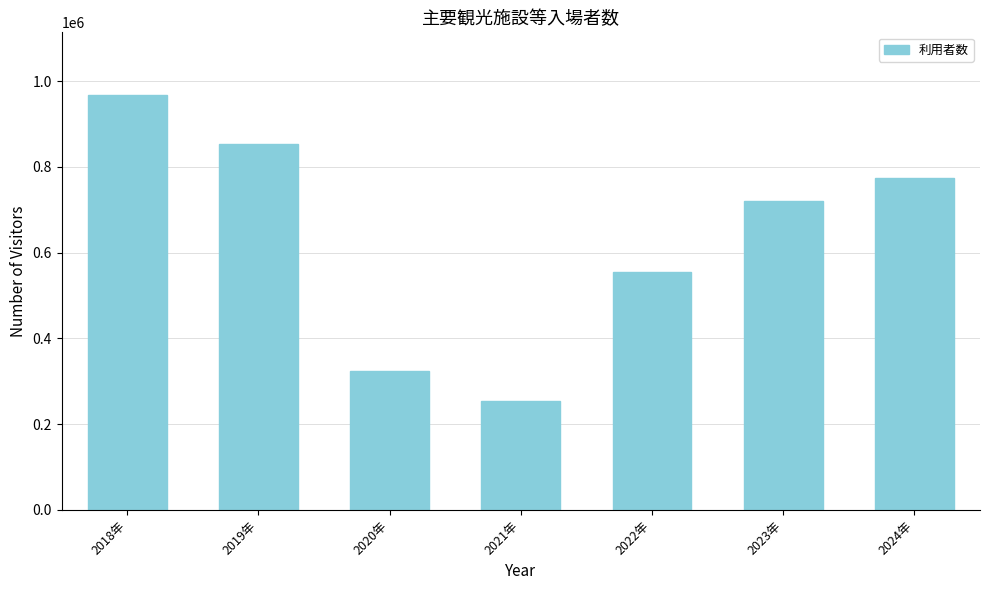

How many data points does each series have?

7